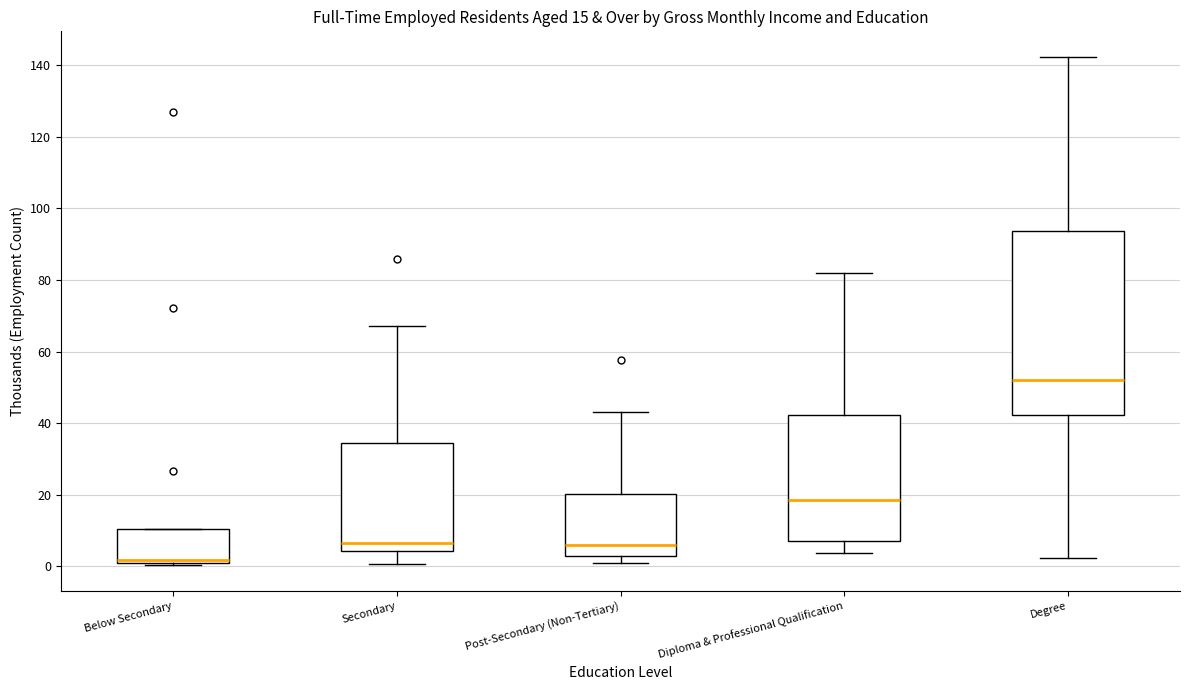

Which box's median line is the lowest?

Below Secondary